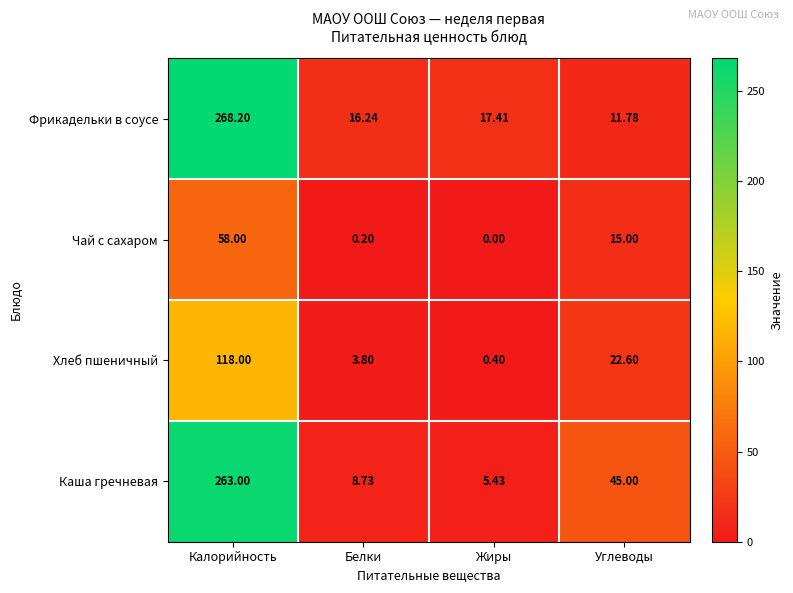

At how many categories does at least one series exceed 185?

1